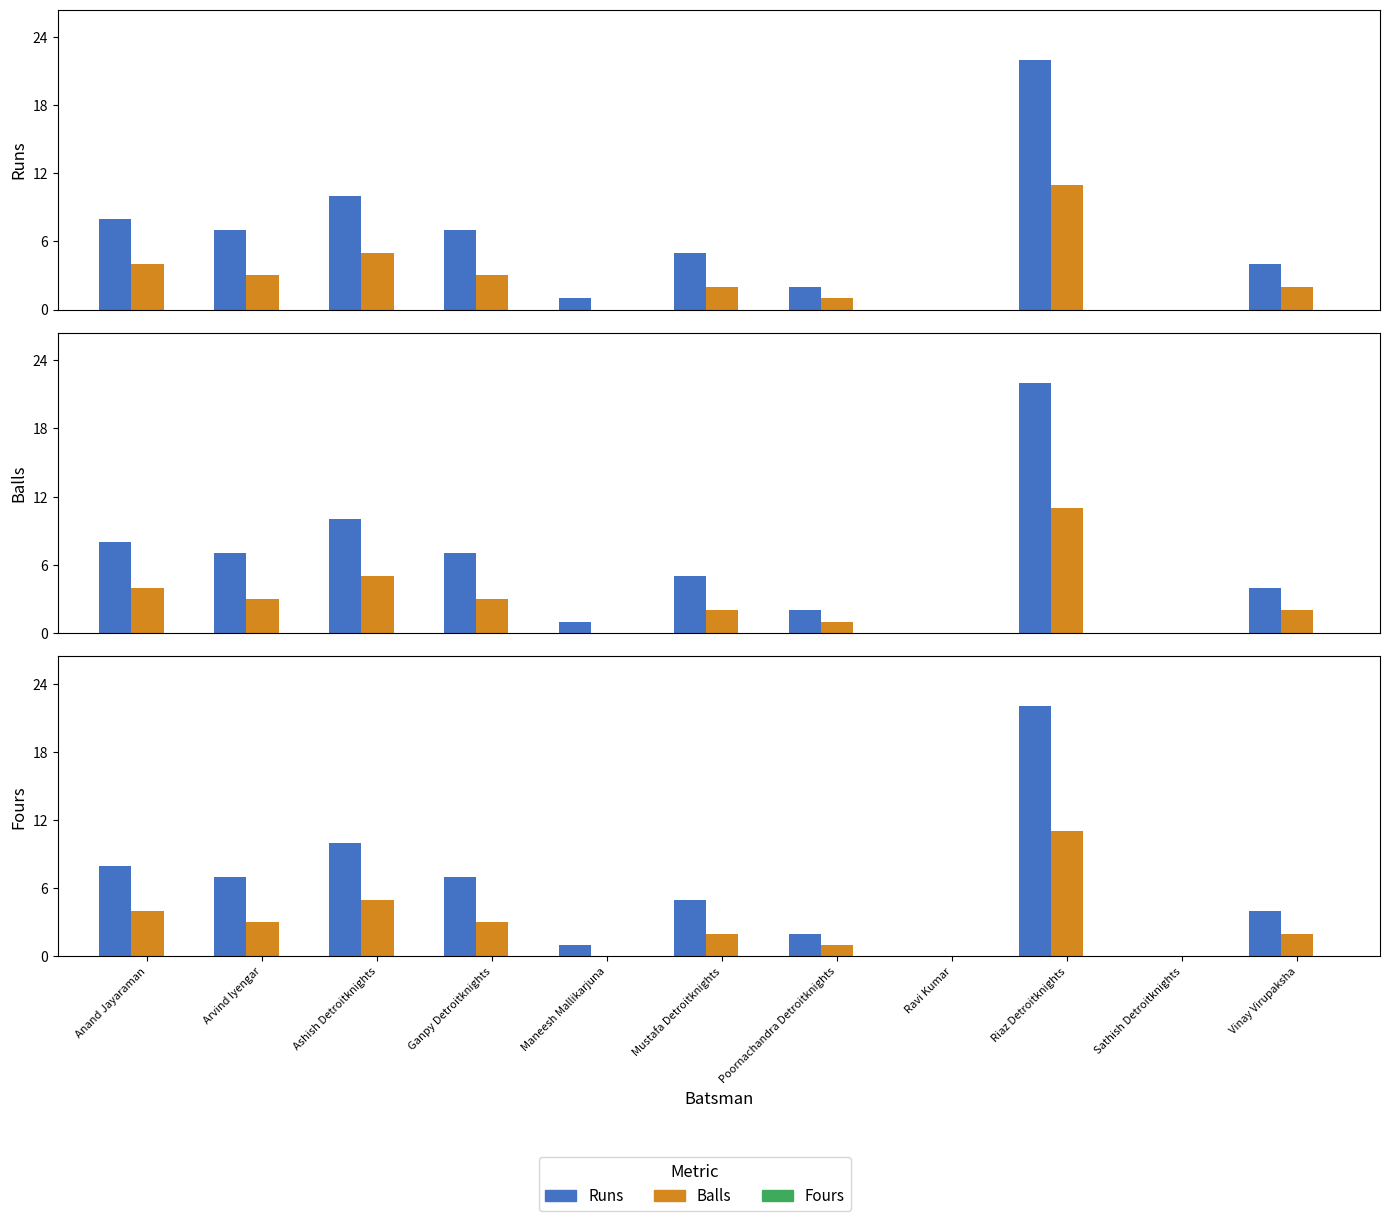

What is the difference between the Runs values at Ashish Detroitknights and Poornachandra Detroitknights?

8